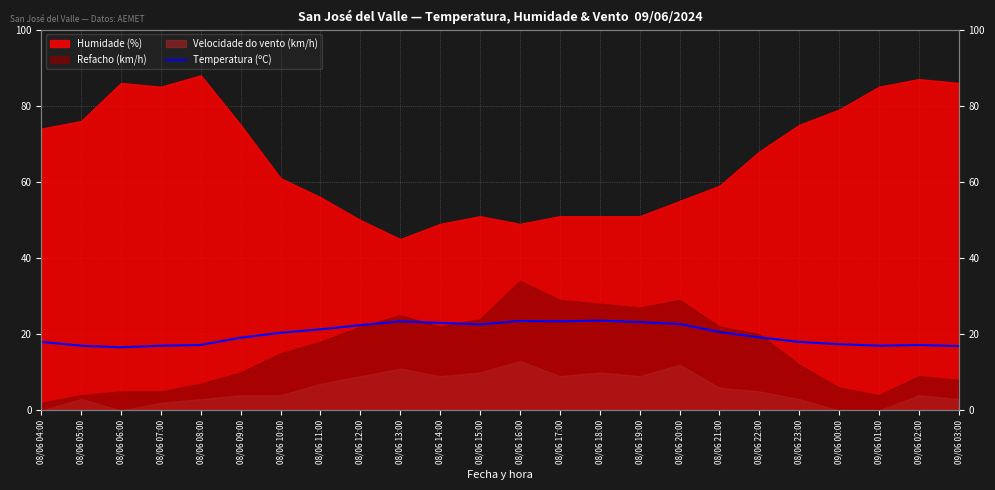

How many values are below 20?

12